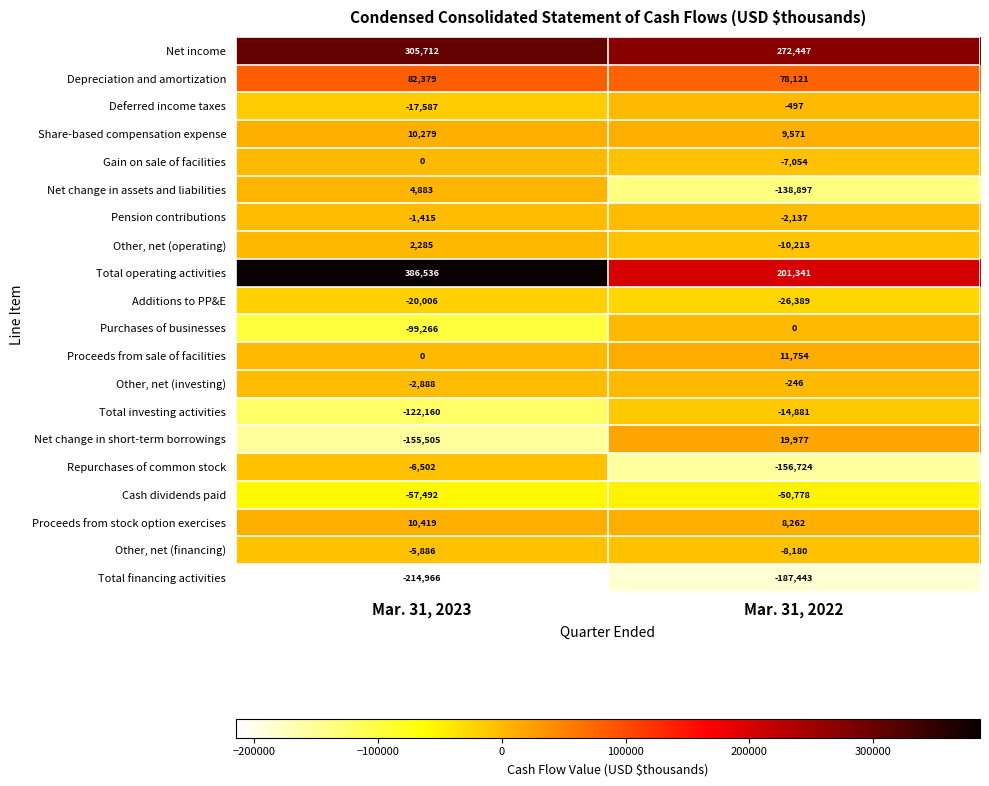

Which category has the highest value across all series?

Mar. 31, 2023